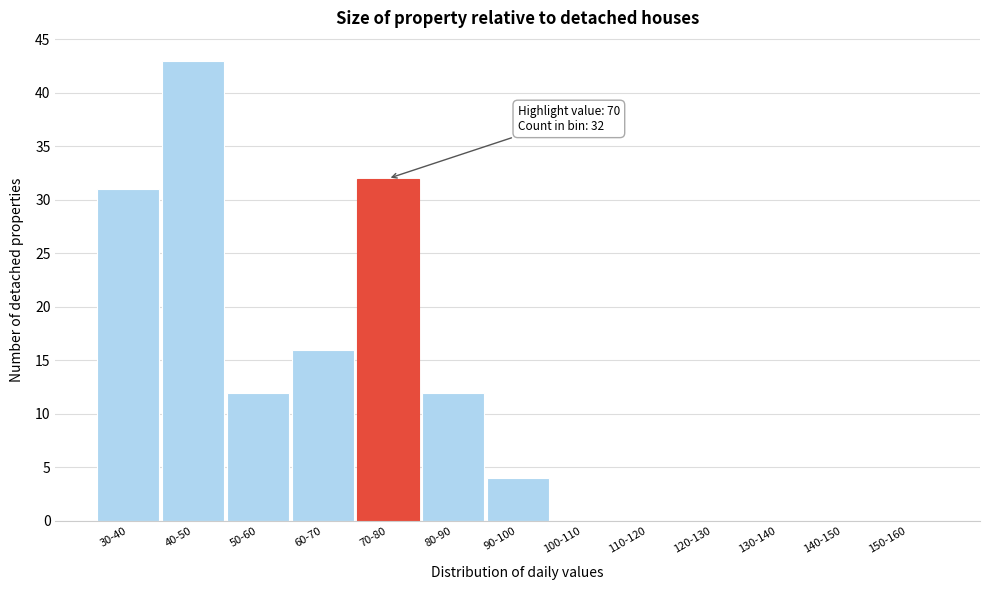

Reading left to right, what are all the values shown in this chart?

30-40=31	40-50=43	50-60=12	60-70=16	70-80=32	80-90=12	90-100=4	100-110=0	110-120=0	120-130=0	130-140=0	140-150=0	150-160=0